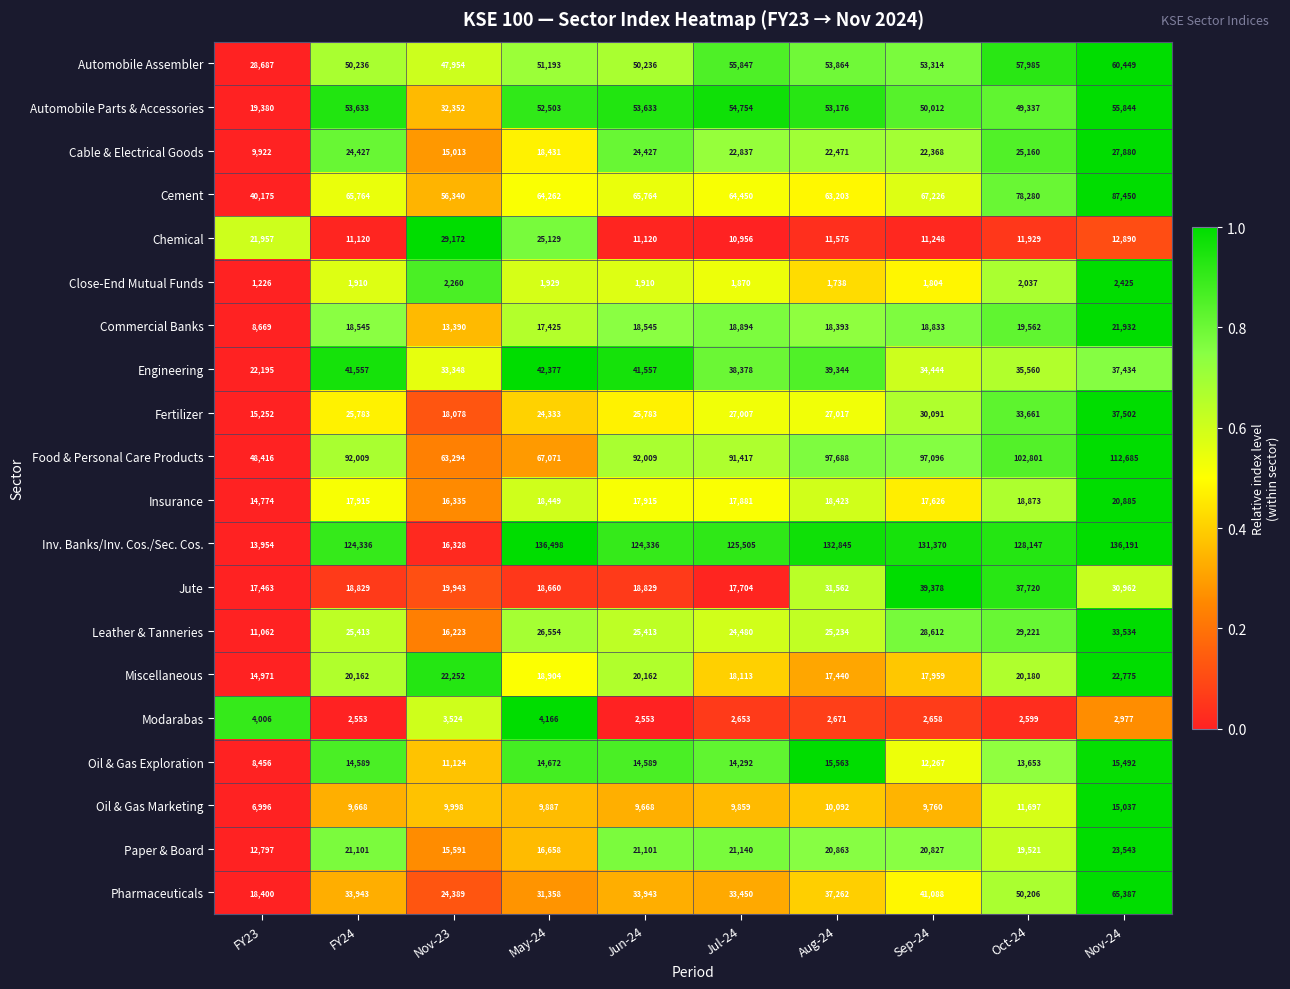

At Sep-24, list the series in order from largest to smallest.

Inv. Banks/Inv. Cos./Sec. Cos., Food & Personal Care Products, Cement, Automobile Assembler, Automobile Parts & Accessories, Pharmaceuticals, Jute, Engineering, Fertilizer, Leather & Tanneries, Cable & Electrical Goods, Paper & Board, Commercial Banks, Miscellaneous, Insurance, Oil & Gas Exploration, Chemical, Oil & Gas Marketing, Modarabas, Close-End Mutual Funds